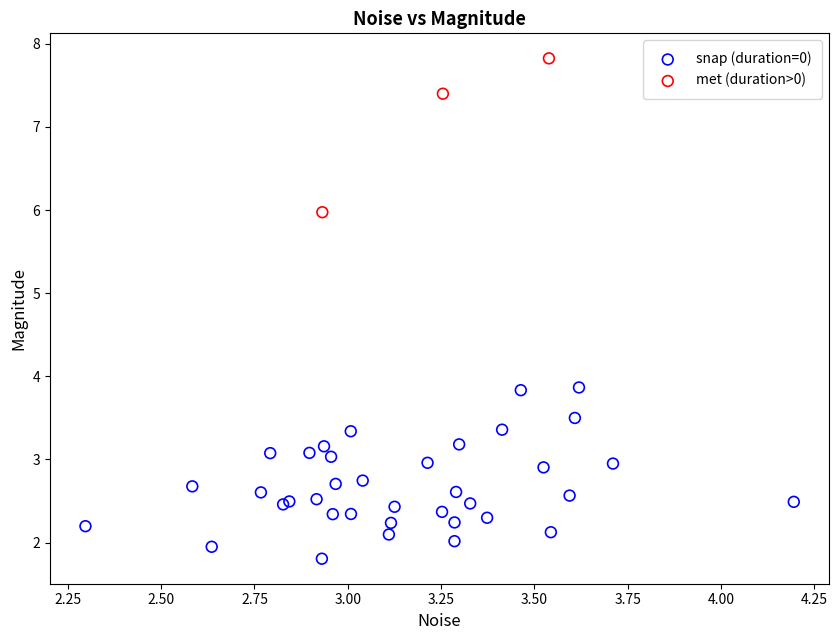

Which series has the largest Y range (max minus min)?

snap (duration=0)